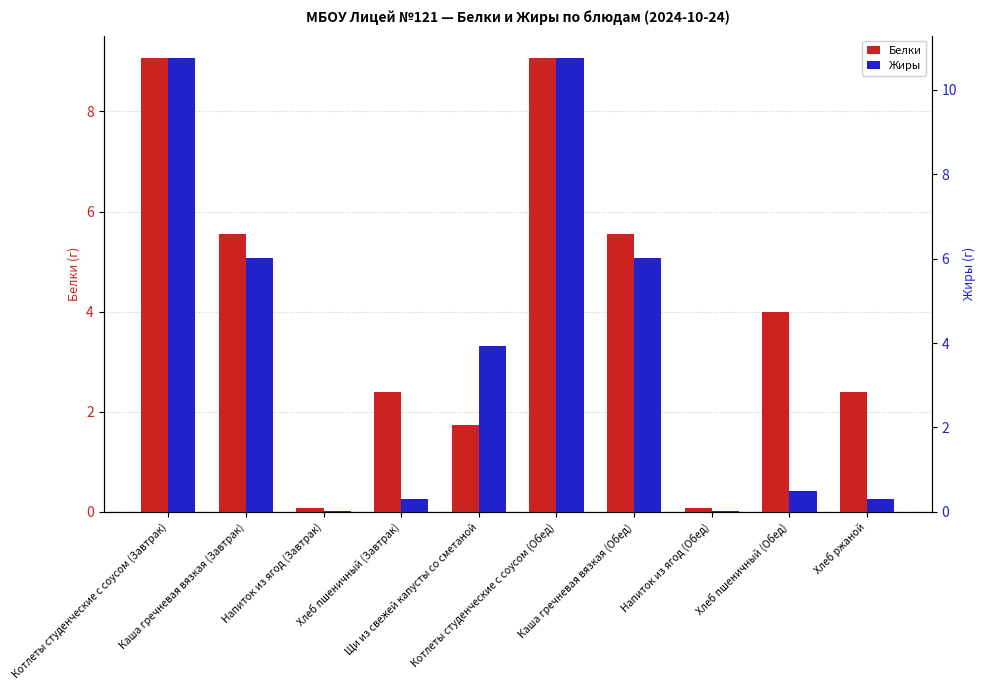

Between Котлеты студенческие с соусом (Завтрак) and Хлеб пшеничный (Обед), which series saw the biggest shift?

Жиры